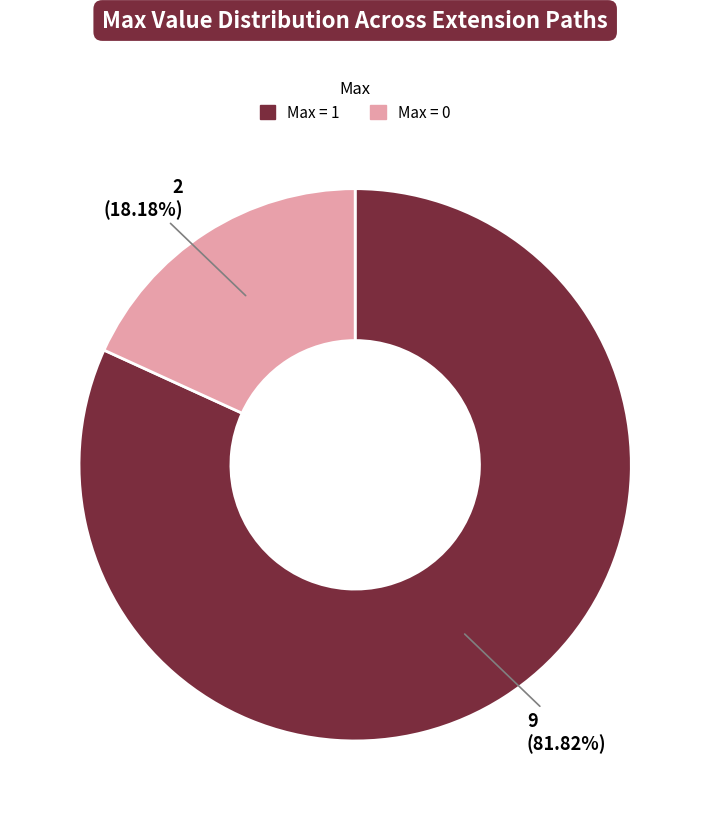

To the nearest percent, what is the average slice percentage?

50%